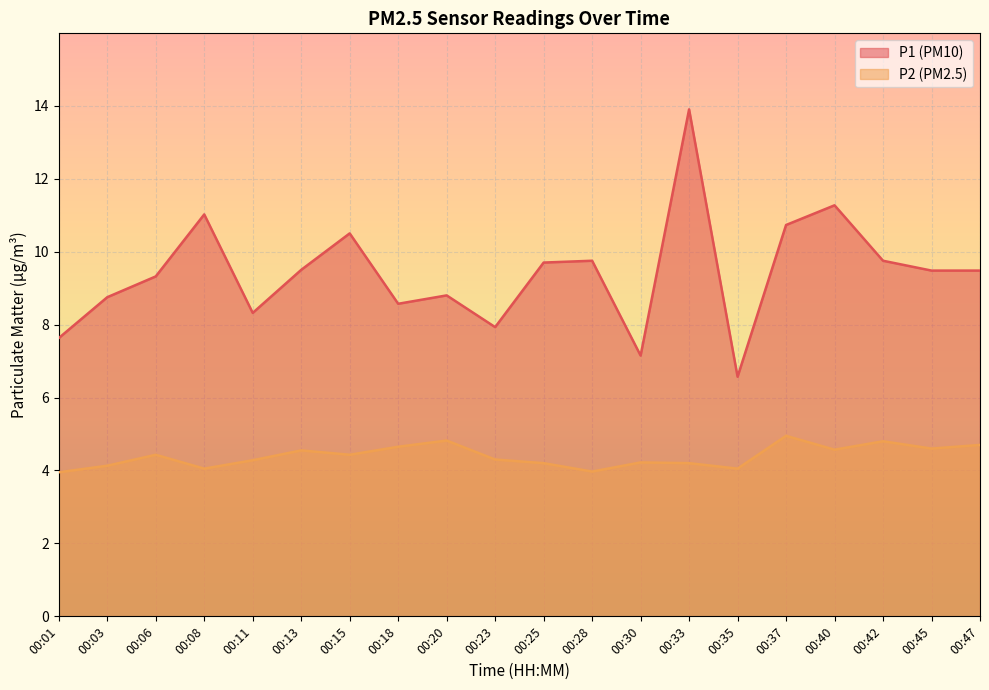

True or false: P1 and P2 cross at least once.

False